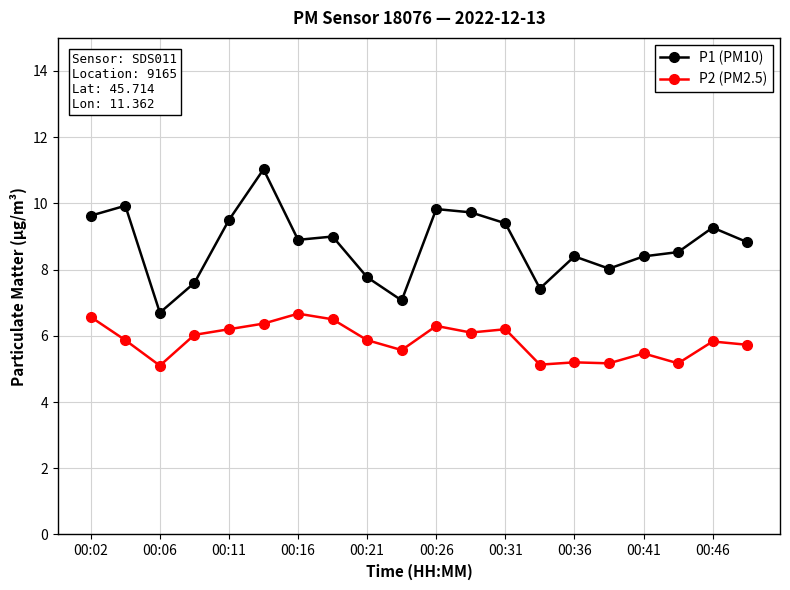

List the series in order of their overall mean, lowest first.

P2 (PM2.5), P1 (PM10)